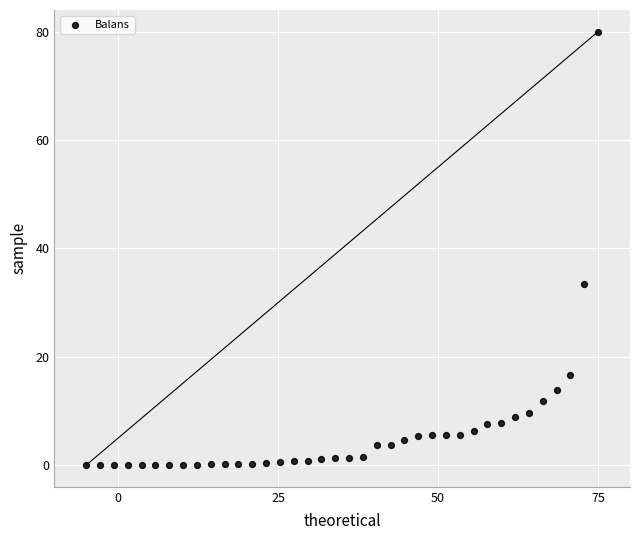

What Y value in the scatter plot is closest to 40?

33.4